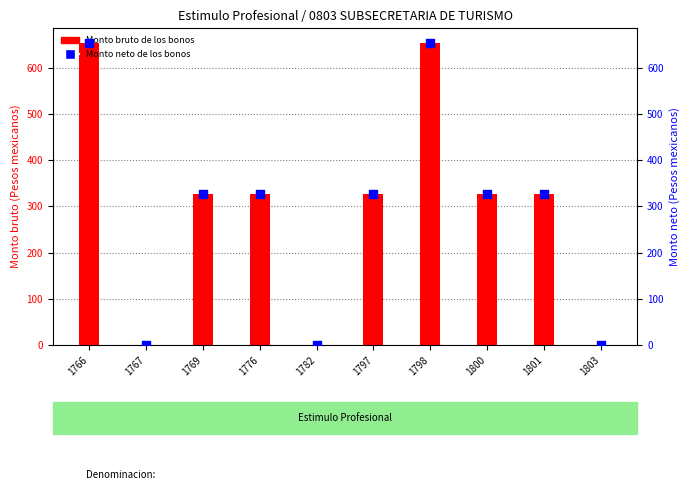

Which series has the largest total across all categories?

Monto bruto de los bonos